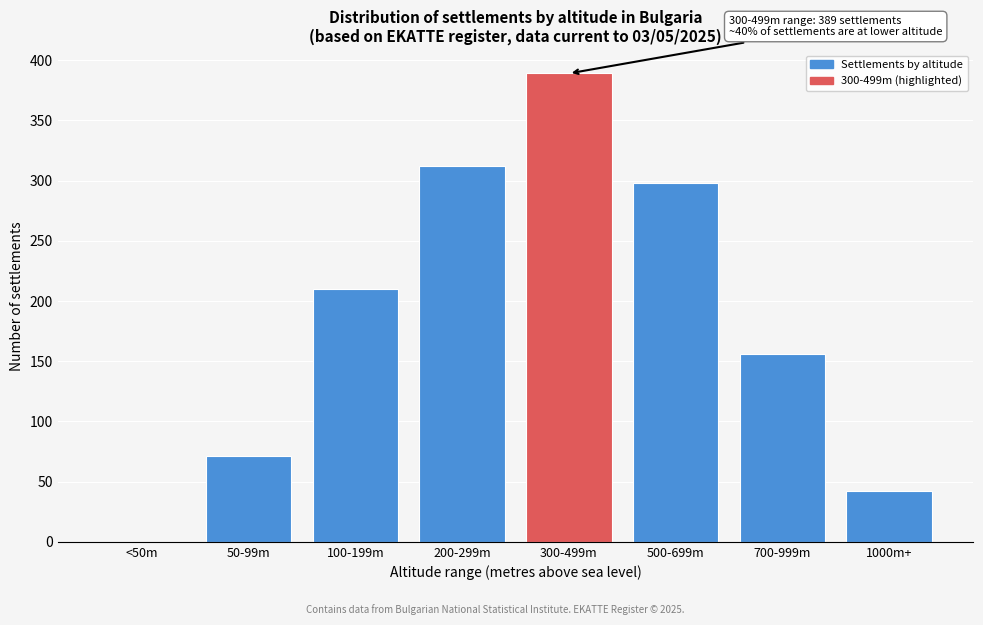

Reading right to left, extract all data points from this chart.

1000m+=42	700-999m=156	500-699m=298	300-499m=389	200-299m=312	100-199m=210	50-99m=71	<50m=0